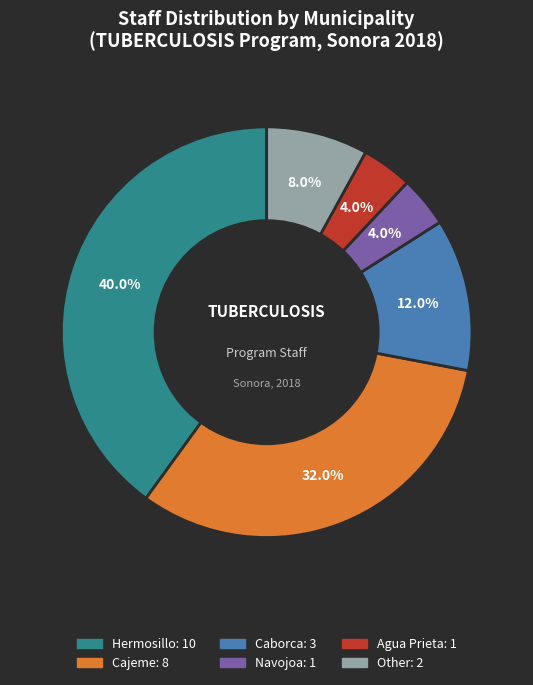

Does any single category account for the majority?

No